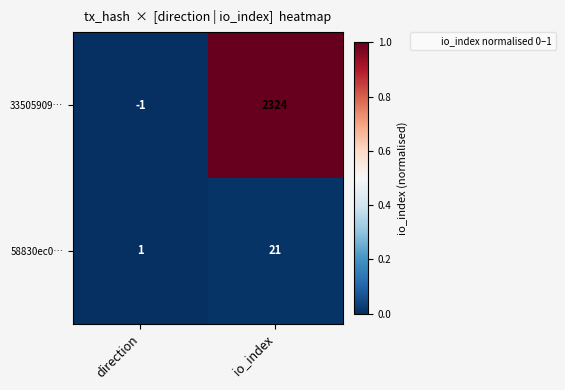

The 58830ec0… series shows 1 at direction. True or false?

True